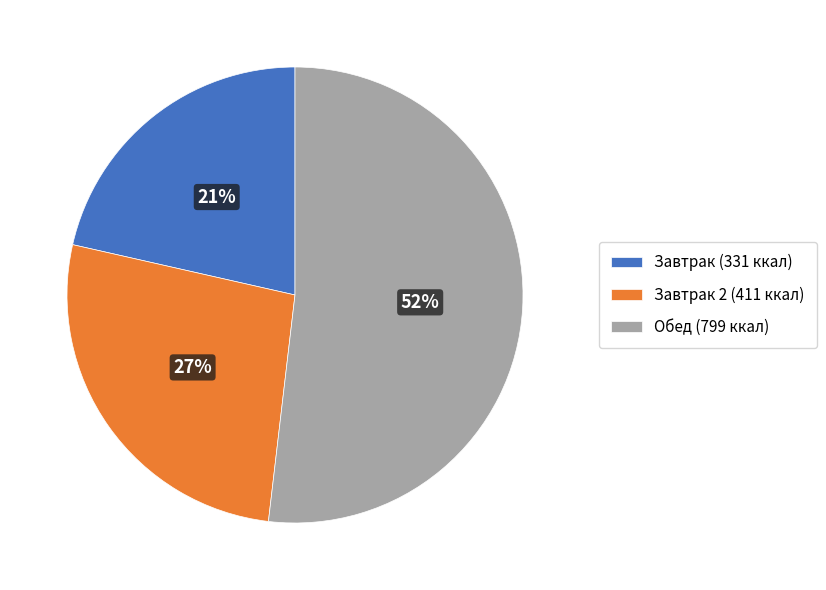

How many segments does this pie chart have?

3